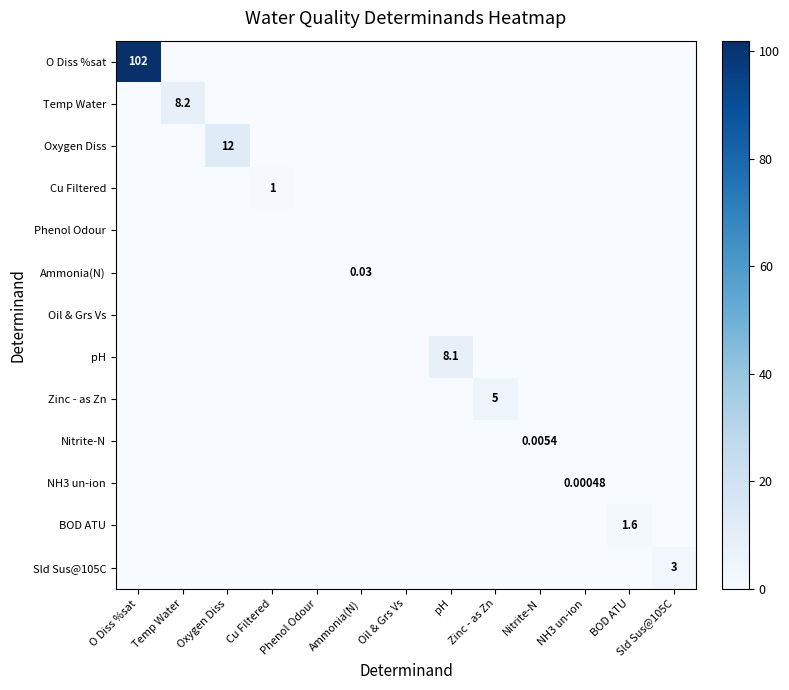

Which category has the lowest value in the pH series?

O Diss %sat